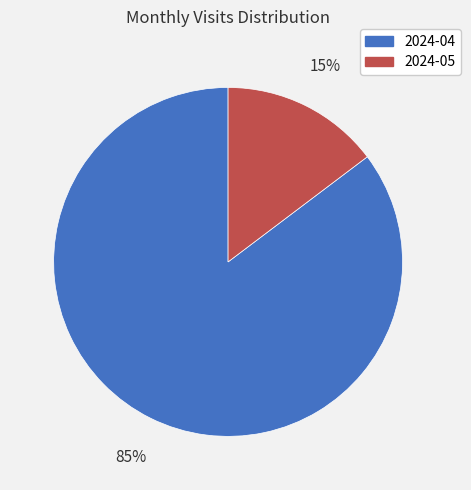

What is the smallest slice in the pie chart?

2024-05